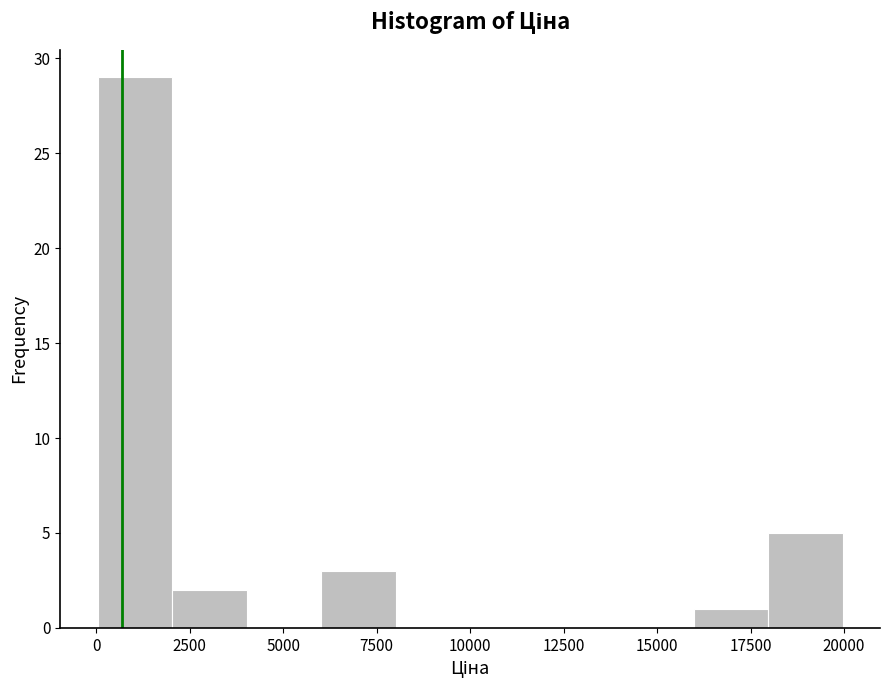

Read against the x-axis, roughly where is the centre of the tallest bar?

1000